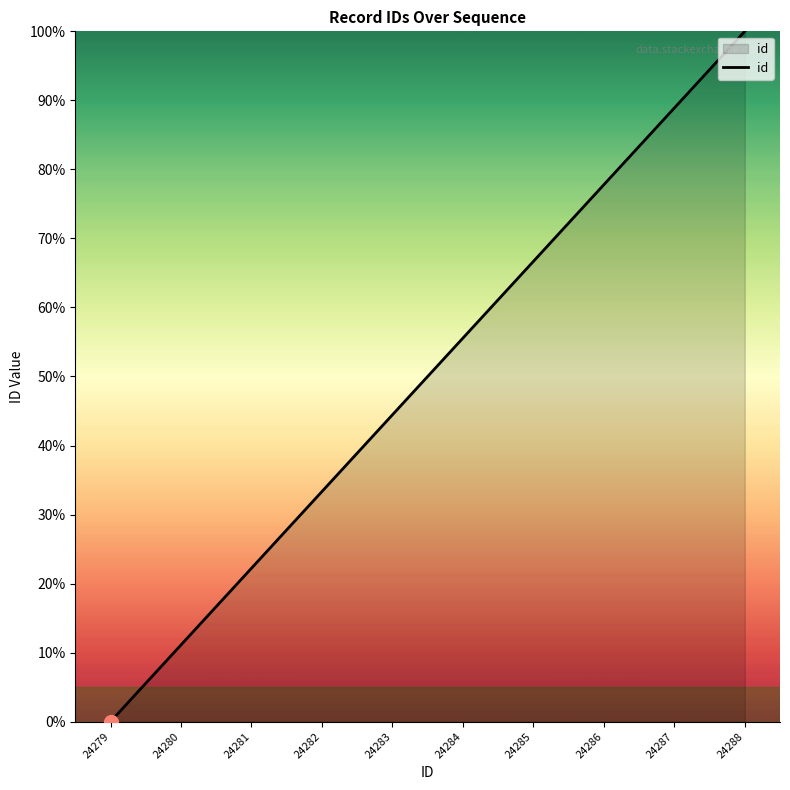

How many positive values are there?

9